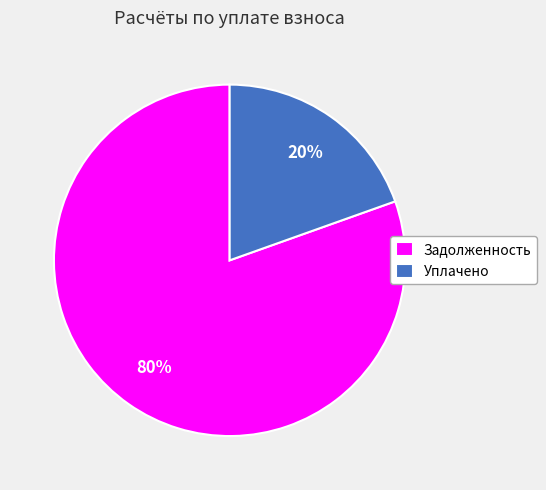

Rank the categories by value from highest to lowest.

Задолженность, Уплачено